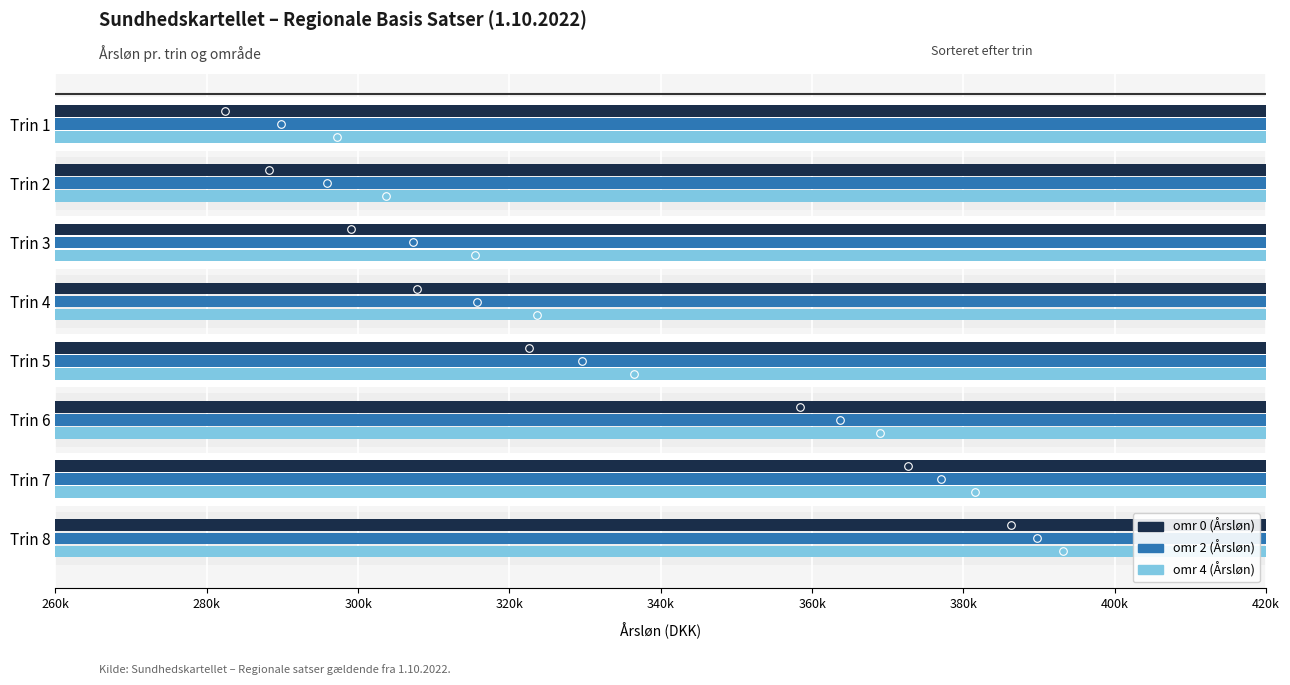

Which series contains the lowest Y value?

omr 0 (Årsløn)